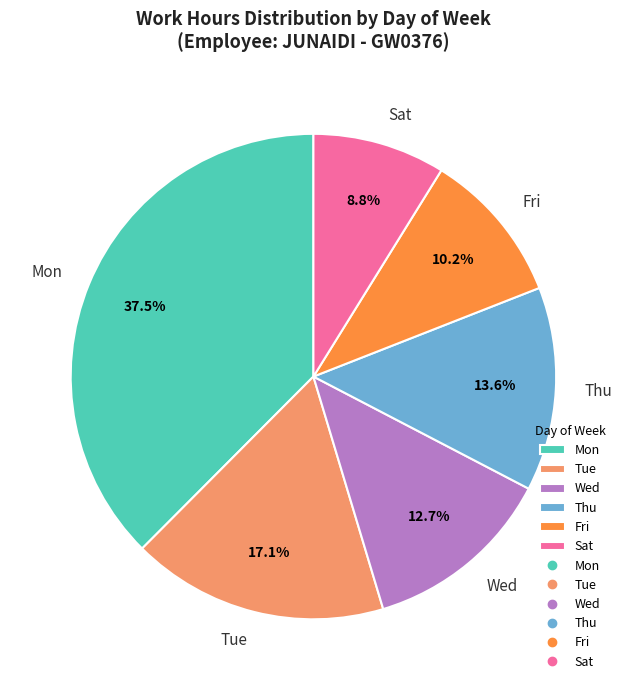

Does any single category account for the majority?

No